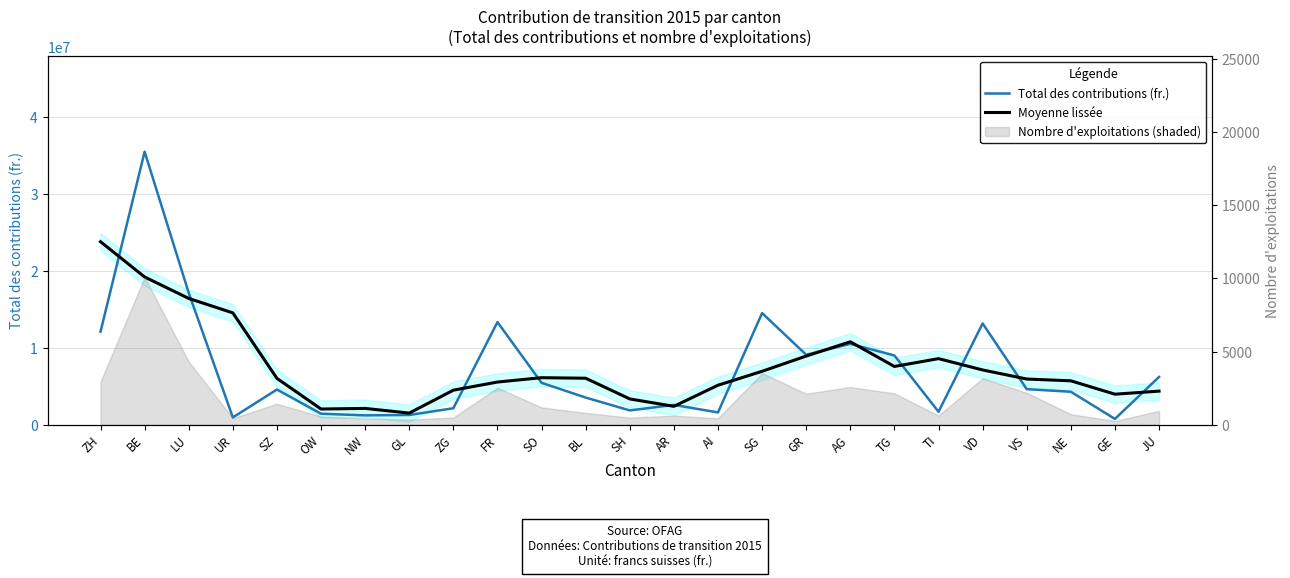

How many lines are shown in the chart?

2